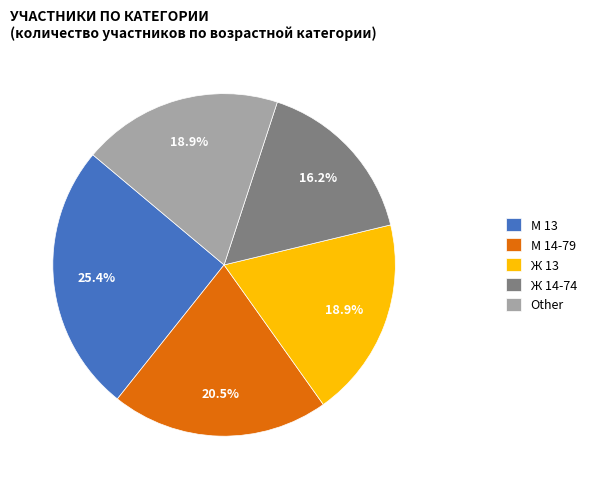

Which category has the biggest portion of the pie?

М 13